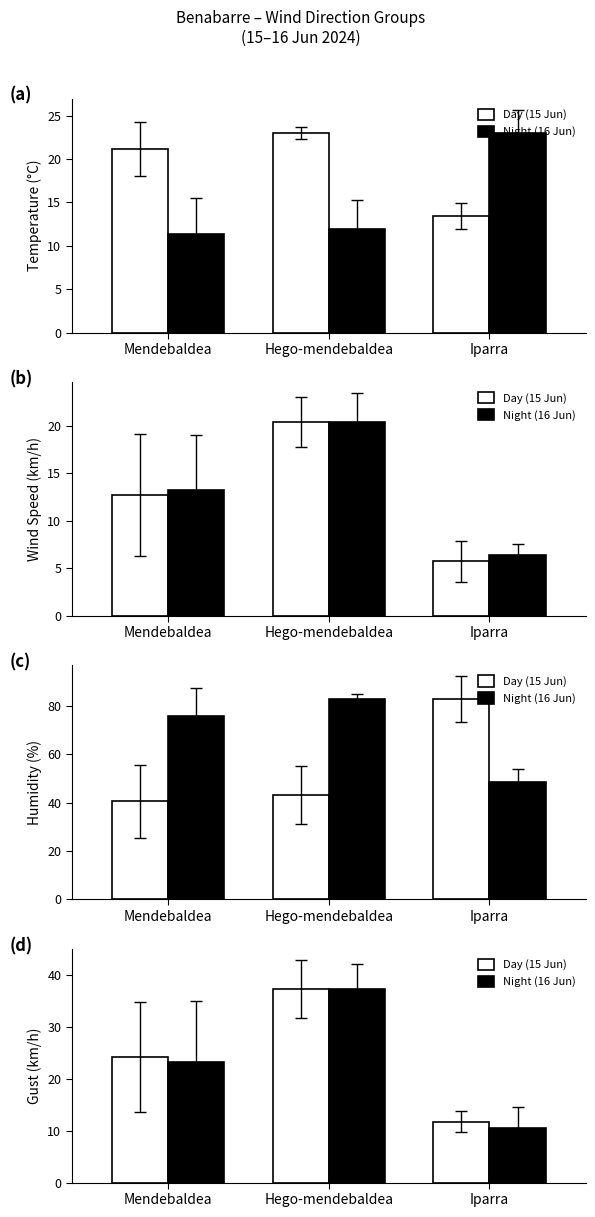

What is the label of the 2nd bar from the right?

Hego-mendebaldea